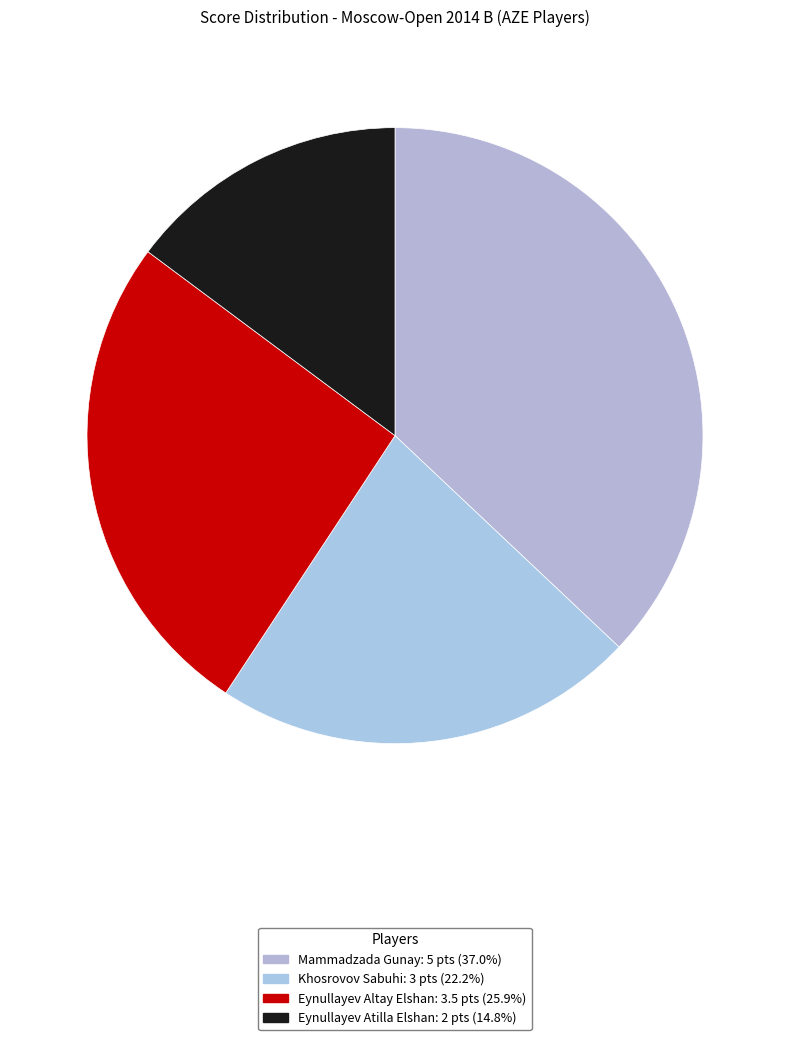

True or false: Mammadzada Gunay accounts for 31% of the total.

False